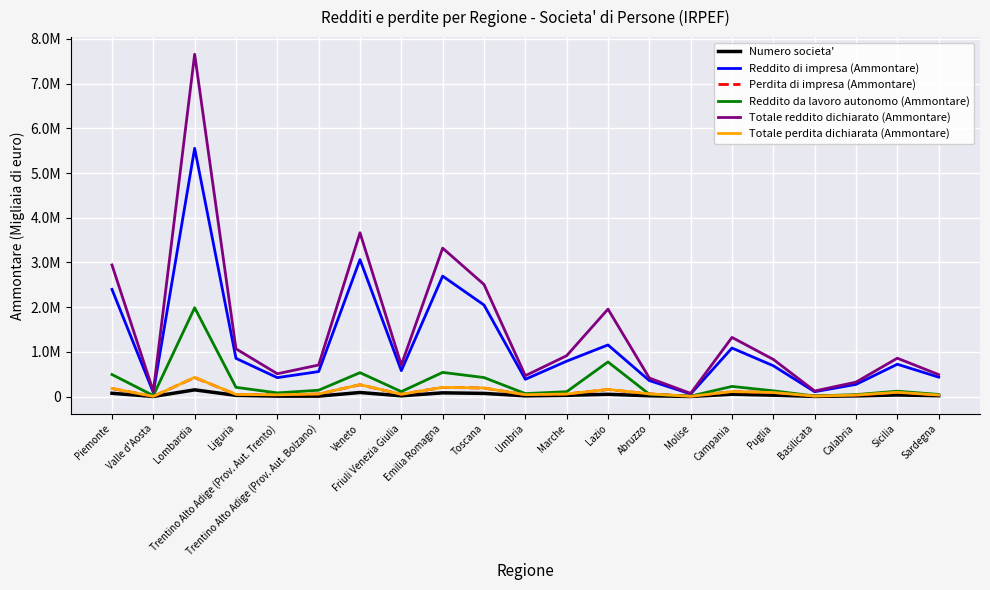

Reading left to right, list all the values displayed in this chart.

Numero societa': Piemonte=74722	Valle d'Aosta=3067	Lombardia=151282	Liguria=27736	Trentino Alto Adige (Prov. Aut. Trento)=10900	Trentino Alto Adige (Prov. Aut. Bolzano)=10811	Veneto=92130	Friuli Venezia Giulia=17636	Emilia Romagna=84537	Toscana=72018	Umbria=17172	Marche=28565	Lazio=51546	Abruzzo=18630	Molise=3317	Campania=52926	Puglia=32173	Basilicata=5084	Calabria=15884	Sicilia=36462	Sardegna=20071
Reddito di impresa (Ammontare): Piemonte=2398093	Valle d'Aosta=92298	Lombardia=5554157	Liguria=855737	Trentino Alto Adige (Prov. Aut. Trento)=424368	Trentino Alto Adige (Prov. Aut. Bolzano)=560239	Veneto=3064897	Friuli Venezia Giulia=580169	Emilia Romagna=2695234	Toscana=2048919	Umbria=387239	Marche=792578	Lazio=1155667	Abruzzo=358691	Molise=59500	Campania=1086587	Puglia=690143	Basilicata=109801	Calabria=273376	Sicilia=723868	Sardegna=435627
Perdita di impresa (Ammontare): Piemonte=181140	Valle d'Aosta=5472	Lombardia=426183	Liguria=48395	Trentino Alto Adige (Prov. Aut. Trento)=40611	Trentino Alto Adige (Prov. Aut. Bolzano)=58608	Veneto=265225	Friuli Venezia Giulia=51845	Emilia Romagna=206513	Toscana=191597	Umbria=42780	Marche=57872	Lazio=158397	Abruzzo=61803	Molise=6628	Campania=111897	Puglia=90497	Basilicata=11590	Calabria=34715	Sicilia=96333	Sardegna=35188
Reddito da lavoro autonomo (Ammontare): Piemonte=493932	Valle d'Aosta=23335	Lombardia=1987438	Liguria=207709	Trentino Alto Adige (Prov. Aut. Trento)=83145	Trentino Alto Adige (Prov. Aut. Bolzano)=143301	Veneto=535551	Friuli Venezia Giulia=112360	Emilia Romagna=541520	Toscana=426441	Umbria=67457	Marche=109700	Lazio=775537	Abruzzo=52168	Molise=11365	Campania=228248	Puglia=129779	Basilicata=13622	Calabria=45231	Sicilia=121117	Sardegna=48965
Totale reddito dichiarato (Ammontare): Piemonte=2944534	Valle d'Aosta=116371	Lombardia=7657786	Liguria=1068785	Trentino Alto Adige (Prov. Aut. Trento)=511137	Trentino Alto Adige (Prov. Aut. Bolzano)=706944	Veneto=3665218	Friuli Venezia Giulia=706708	Emilia Romagna=3320886	Toscana=2508573	Umbria=467464	Marche=914919	Lazio=1956829	Abruzzo=415664	Molise=71990	Campania=1324153	Puglia=831952	Basilicata=125637	Calabria=323864	Sicilia=859347	Sardegna=492321
Totale perdita dichiarata (Ammontare): Piemonte=183113	Valle d'Aosta=5544	Lombardia=430495	Liguria=49028	Trentino Alto Adige (Prov. Aut. Trento)=40797	Trentino Alto Adige (Prov. Aut. Bolzano)=59331	Veneto=267082	Friuli Venezia Giulia=52487	Emilia Romagna=207800	Toscana=192943	Umbria=43076	Marche=58292	Lazio=161120	Abruzzo=62048	Molise=6637	Campania=112775	Puglia=91929	Basilicata=11693	Calabria=35058	Sicilia=96994	Sardegna=35361